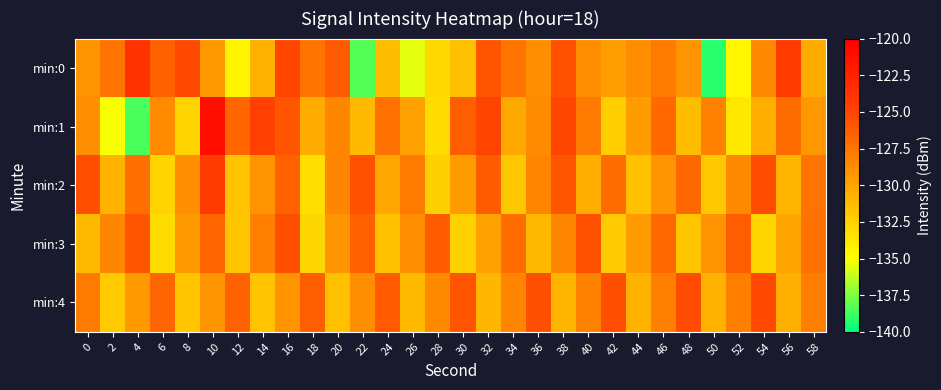

What is the spread (max minus min) of values at 16?

4.1